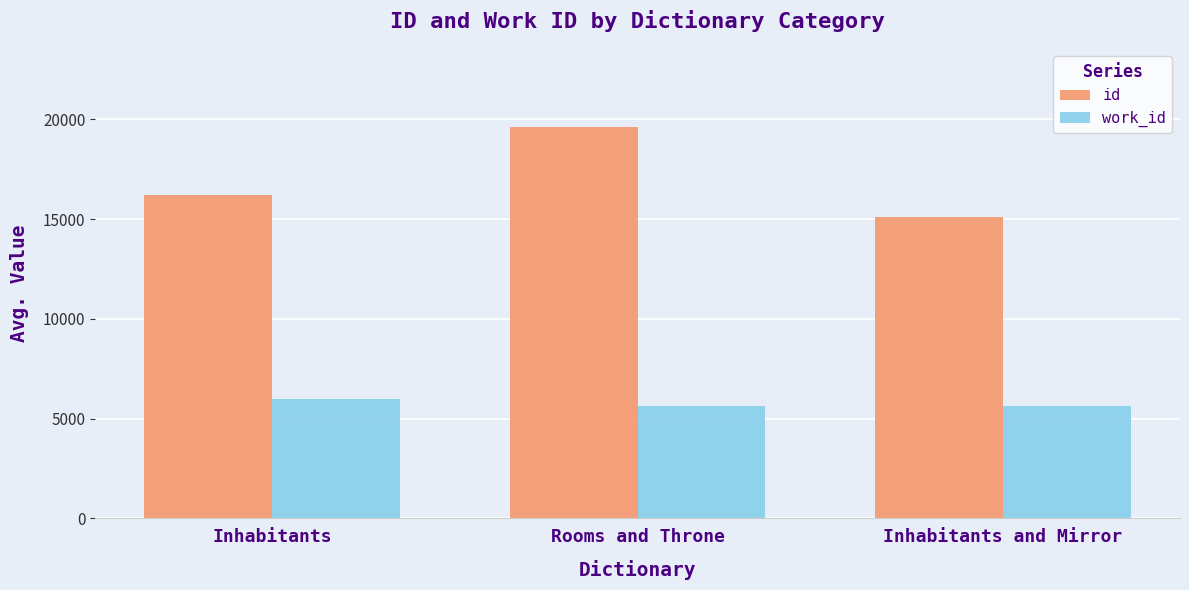

The value of id at Inhabitants is 26078.2. True or false?

False